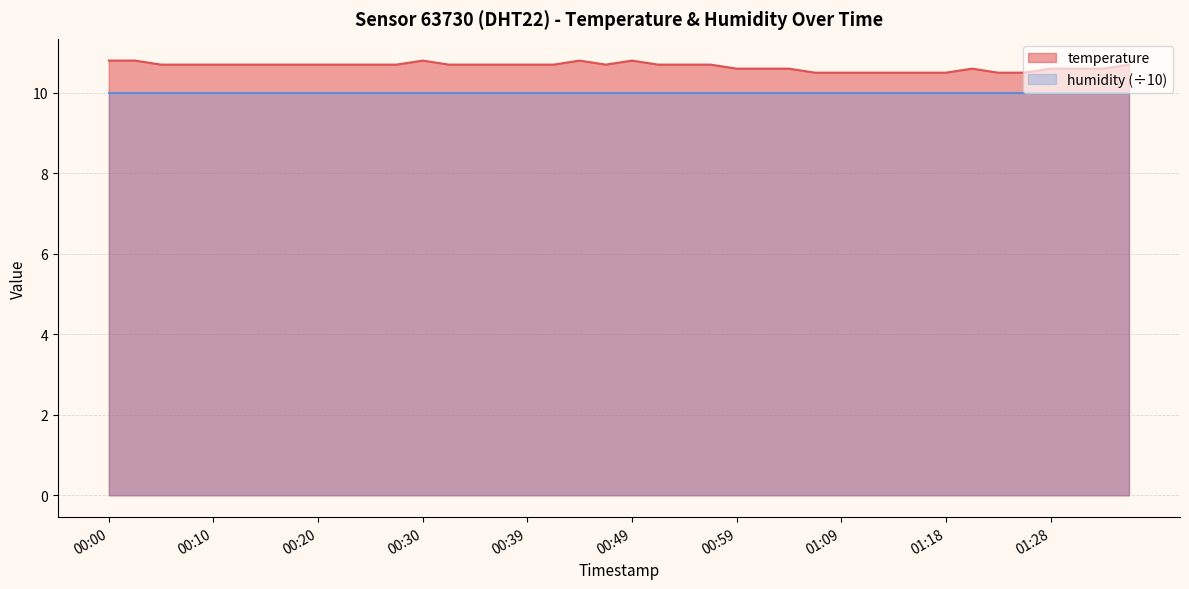

Rank the categories by value from highest to lowest.

00:00, 00:03, 00:30, 00:44, 00:49, 00:05, 00:08, 00:10, 00:13, 00:15, 00:17, 00:20, 00:22, 00:25, 00:27, 00:32, 00:34, 00:37, 00:39, 00:42, 00:47, 00:52, 00:54, 00:56, 01:35, 00:59, 01:01, 01:04, 01:21, 01:28, 01:30, 01:33, 01:06, 01:09, 01:11, 01:13, 01:16, 01:18, 01:23, 01:26